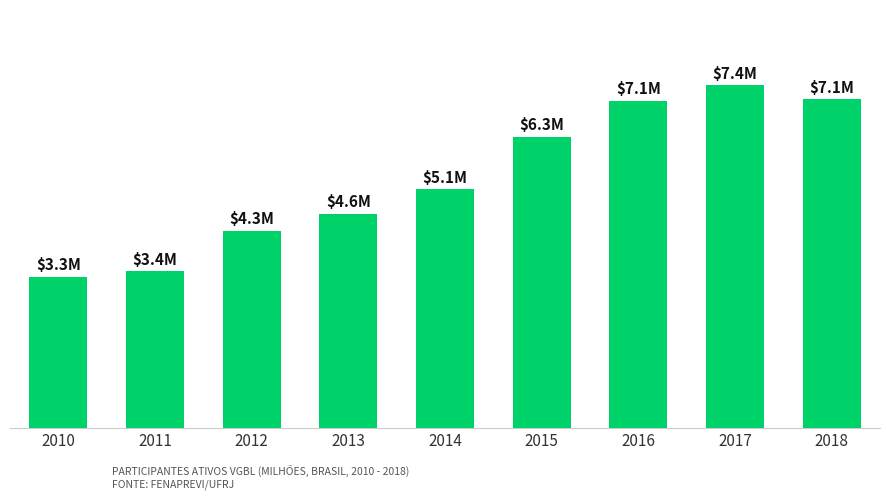

What is the average value?

5384159